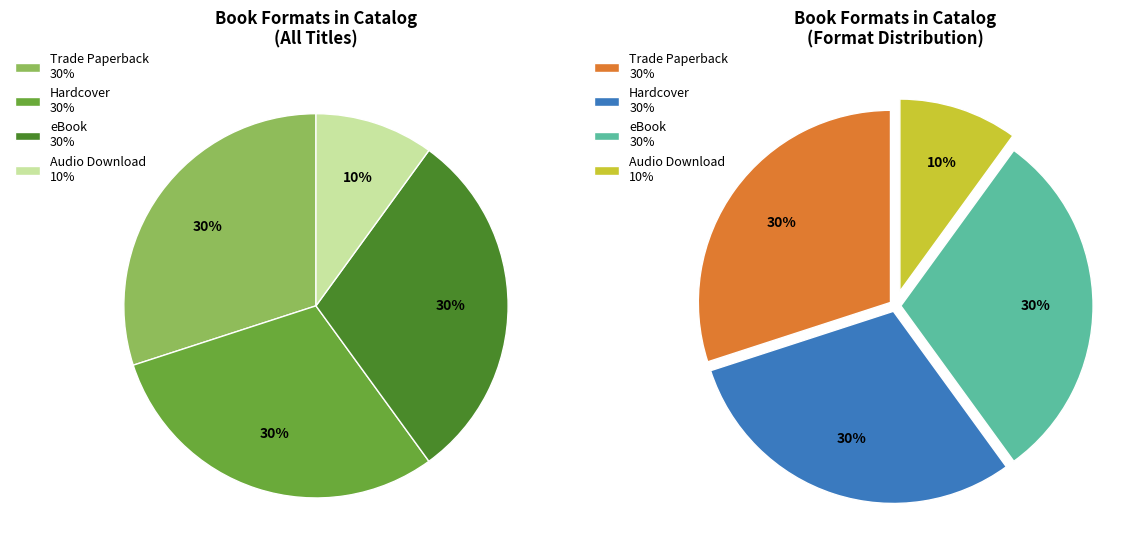

To the nearest percent, what percentage of the pie is Hardcover?

30%